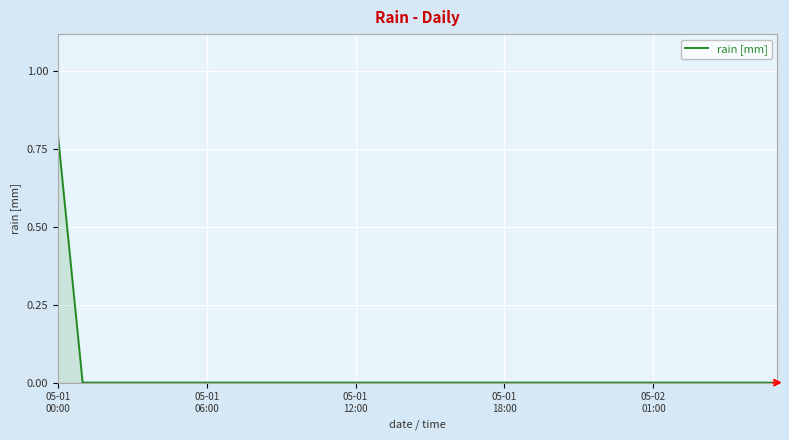

What is the maximum value shown in the chart?

0.8